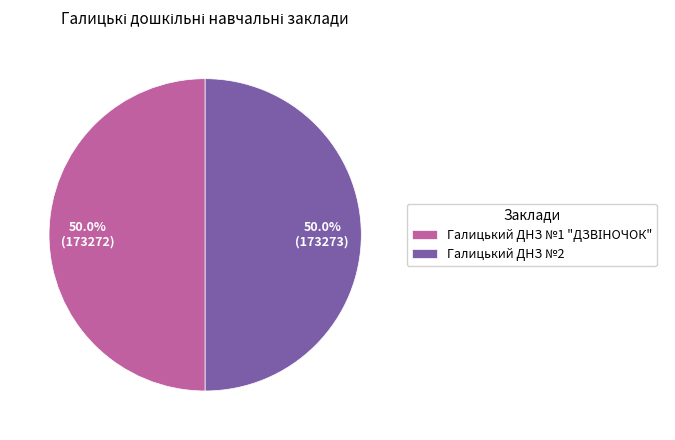

How much of the chart is everything except Галицький ДНЗ №2?

50.0%